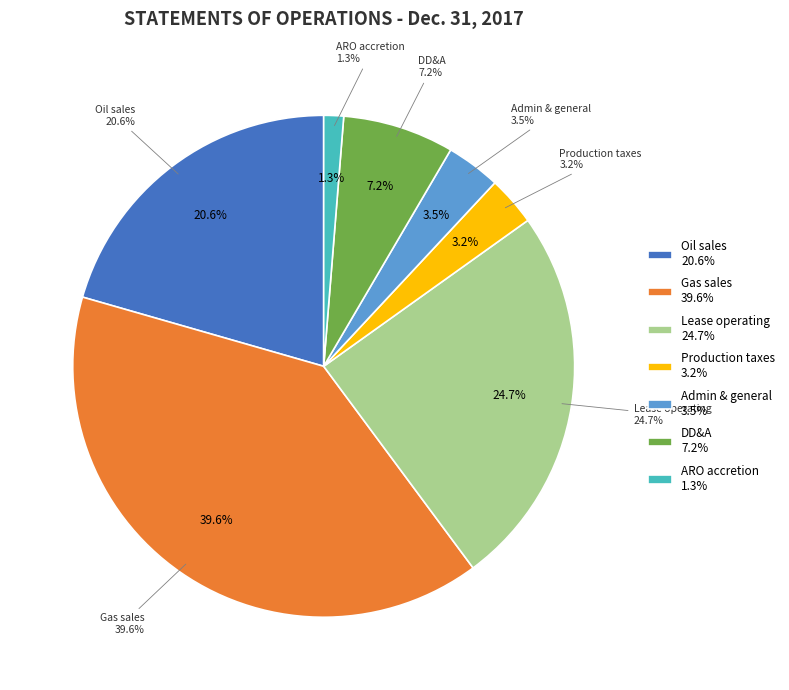

To the nearest percent, what is the average slice percentage?

14%